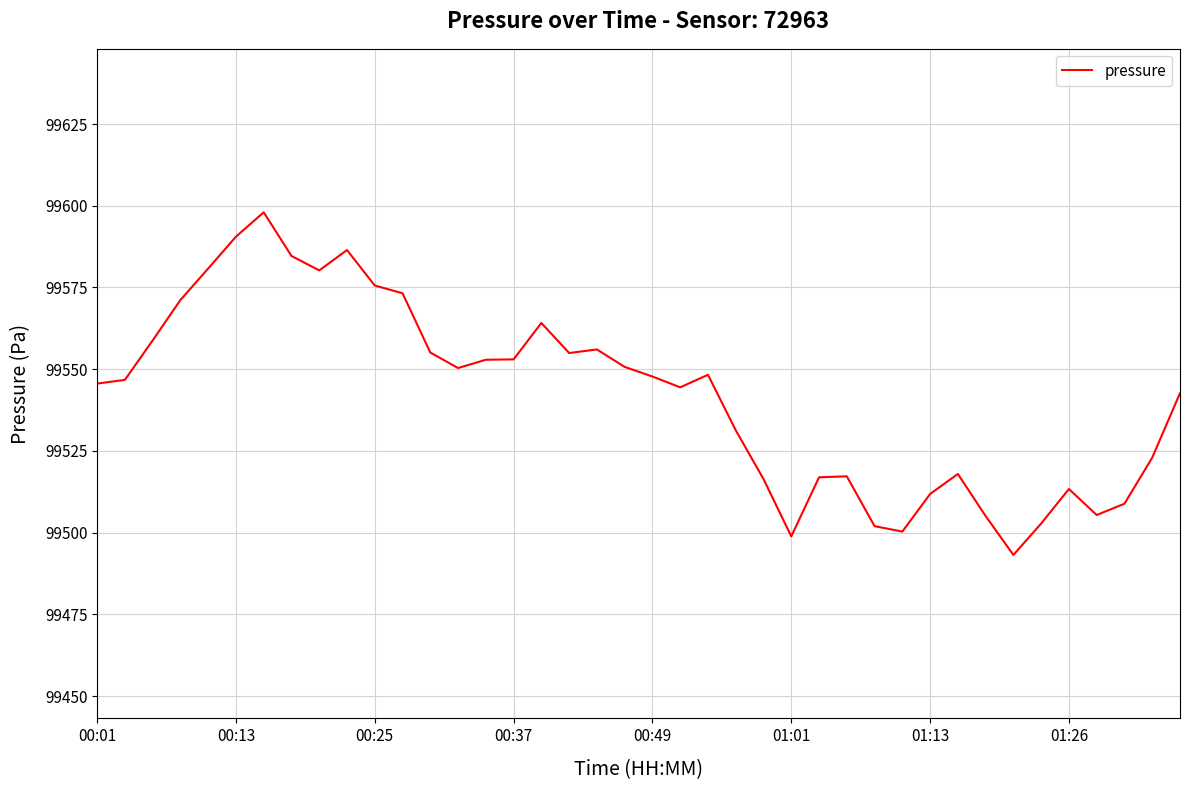

What is the maximum value shown in the chart?

99598.0